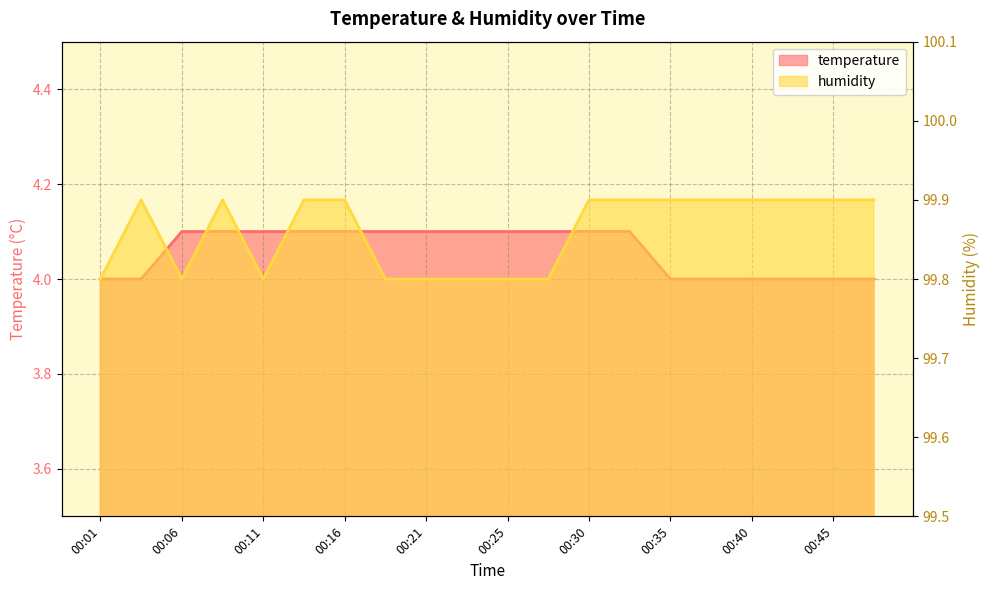

Is it true that temperature equals 4.1 at 00:25?

True